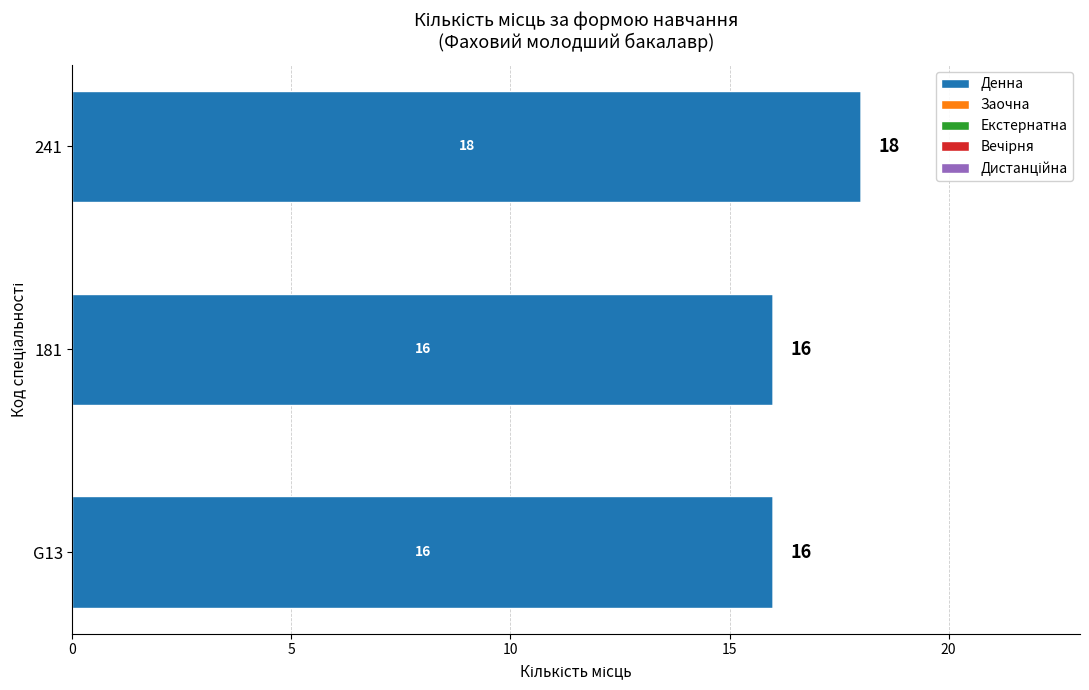

Which has a higher value, 181 or 241?

241